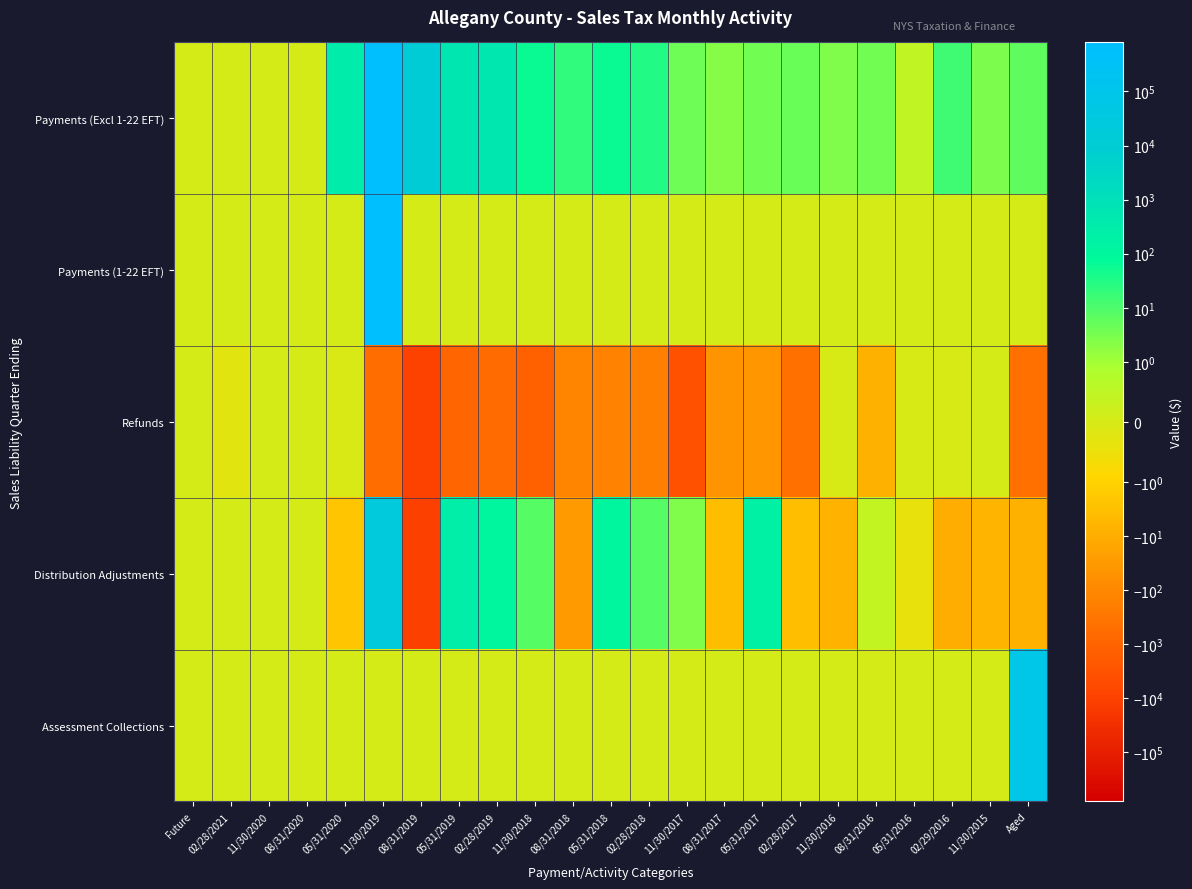

Which label corresponds to the largest value in the chart?

11/30/2019